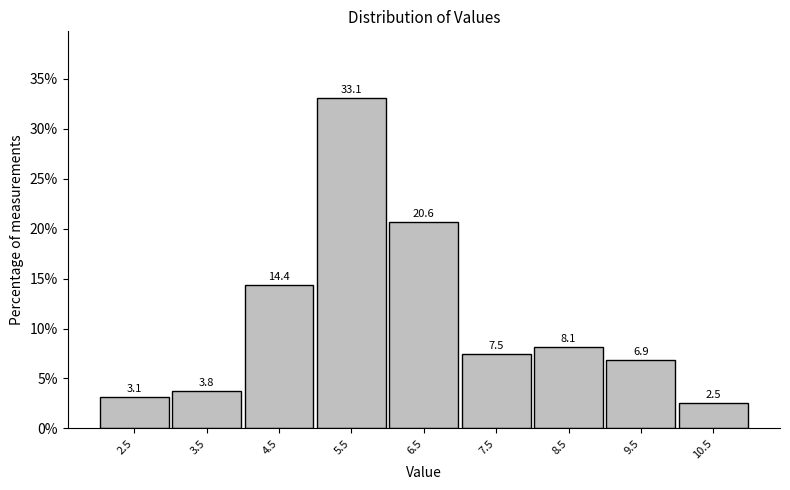

Reading left to right, list every bar in this chart as the range it spans on the x-axis followed by its height.

2 to 3: 3.1
3 to 4: 3.8
4 to 5: 14.4
5 to 6: 33.1
6 to 7: 20.6
7 to 8: 7.5
8 to 9: 8.1
9 to 10: 6.9
10 to 11: 2.5